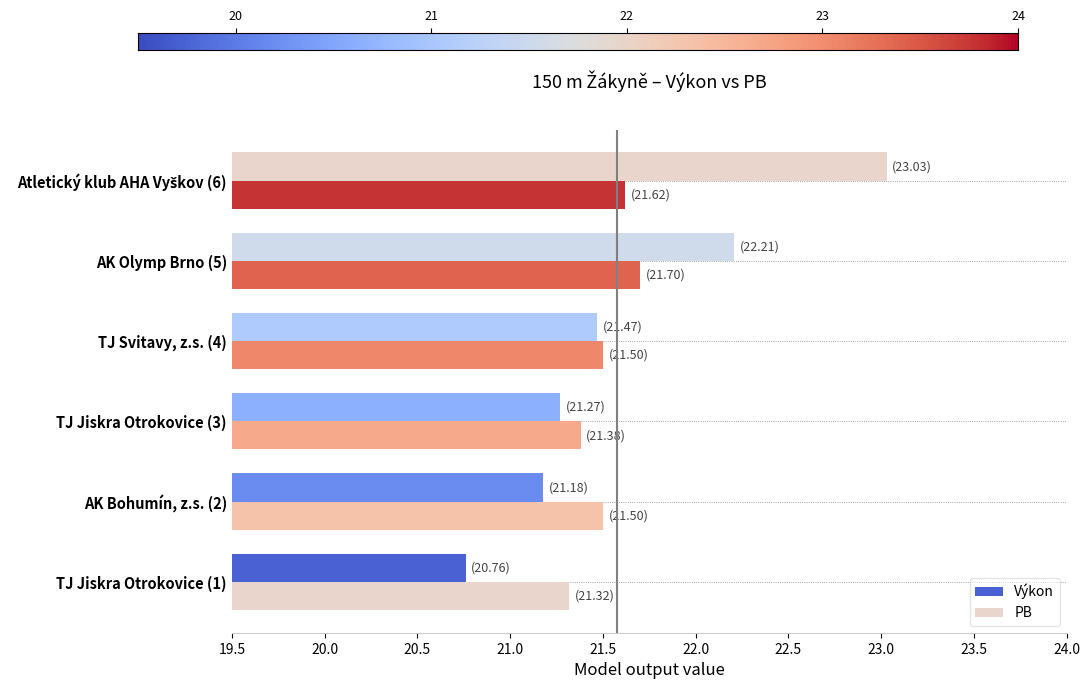

How many data points in Výkon are less than 21?

1